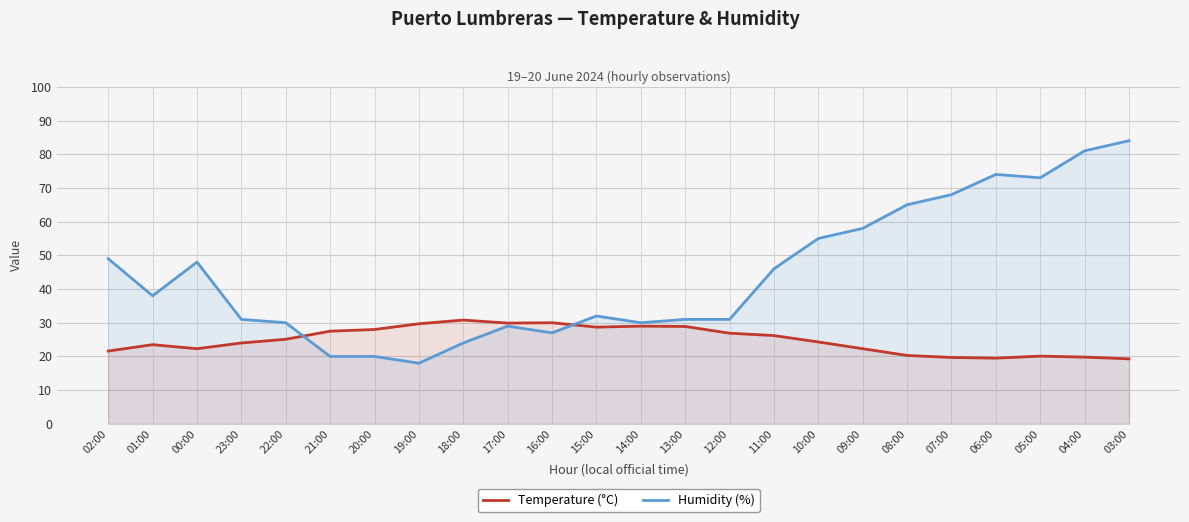

Reading right to left, transcribe all the data shown in this chart.

Temperature (°C): 03:00=19.3	04:00=19.8	05:00=20.1	06:00=19.5	07:00=19.7	08:00=20.3	09:00=22.3	10:00=24.3	11:00=26.2	12:00=26.9	13:00=28.9	14:00=29.0	15:00=28.7	16:00=30.0	17:00=29.9	18:00=30.8	19:00=29.7	20:00=28.0	21:00=27.5	22:00=25.1	23:00=24.0	00:00=22.3	01:00=23.5	02:00=21.6
Humidity (%): 03:00=84.0	04:00=81.0	05:00=73.0	06:00=74.0	07:00=68.0	08:00=65.0	09:00=58.0	10:00=55.0	11:00=46.0	12:00=31.0	13:00=31.0	14:00=30.0	15:00=32.0	16:00=27.0	17:00=29.0	18:00=24.0	19:00=18.0	20:00=20.0	21:00=20.0	22:00=30.0	23:00=31.0	00:00=48.0	01:00=38.0	02:00=49.0